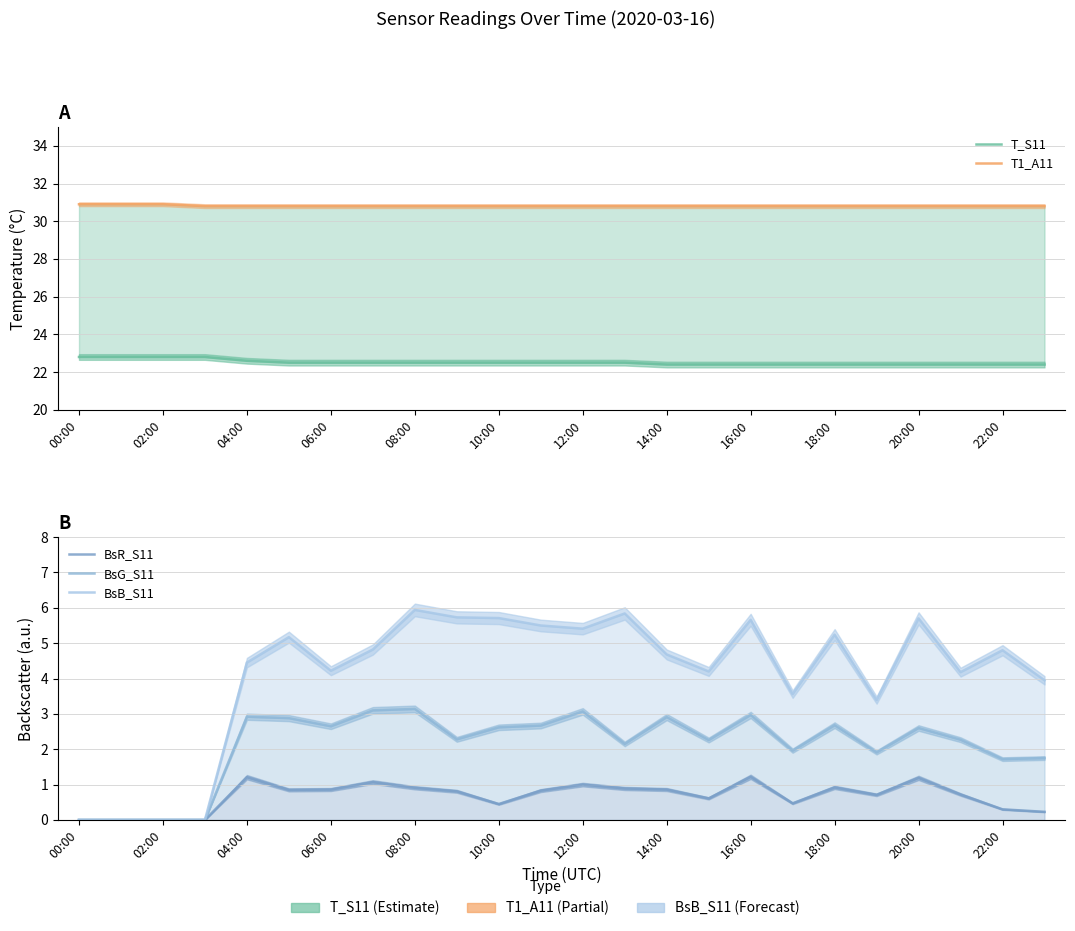

What is the difference between the second highest and second lowest values in the T1_A11 series?

0.1